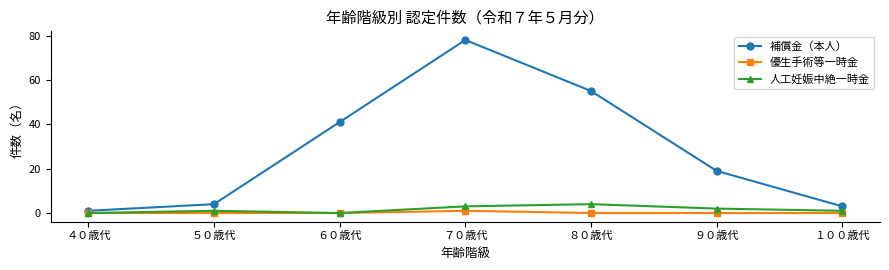

Rank the series at １００歳代 from lowest to highest value.

優生手術等一時金, 人工妊娠中絶一時金, 補償金（本人）